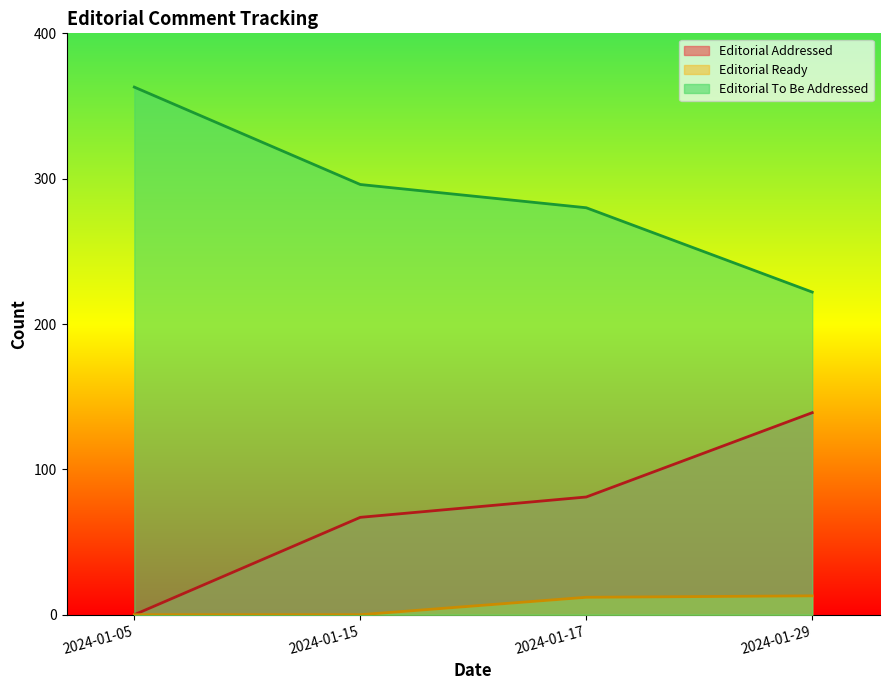

Reading right to left, extract all data points from this chart.

Editorial Addressed: 139	81	67	0
Editorial Ready: 13	12	0	0
Editorial To Be Addressed: 222	280	296	363